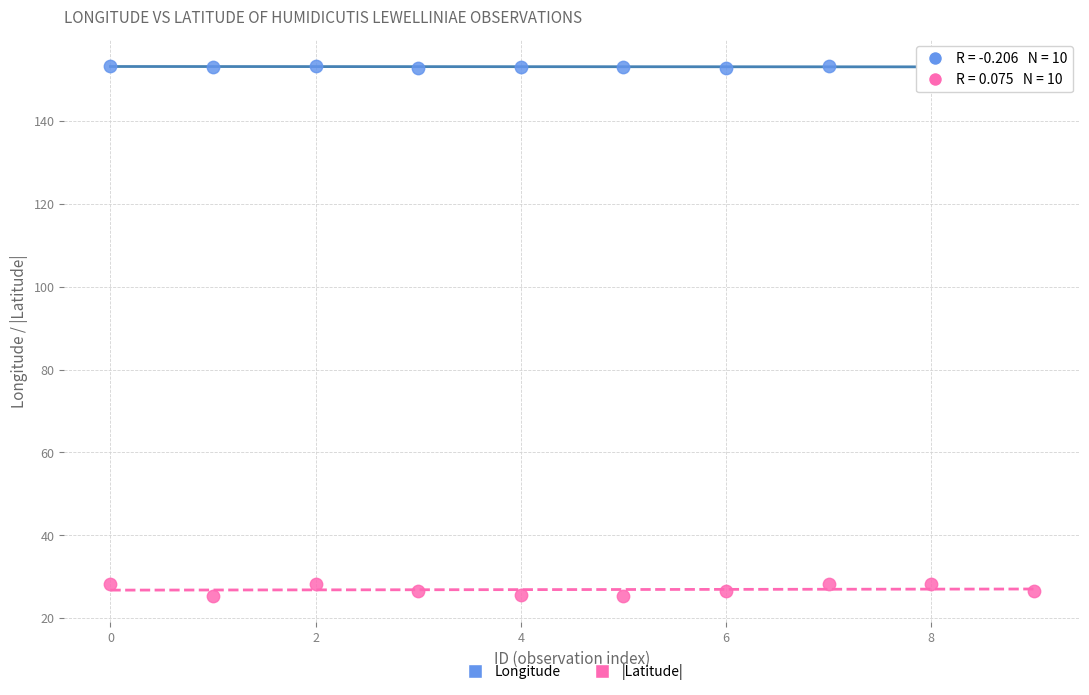

What are all the series names shown in the legend?

Longitude, |Latitude|